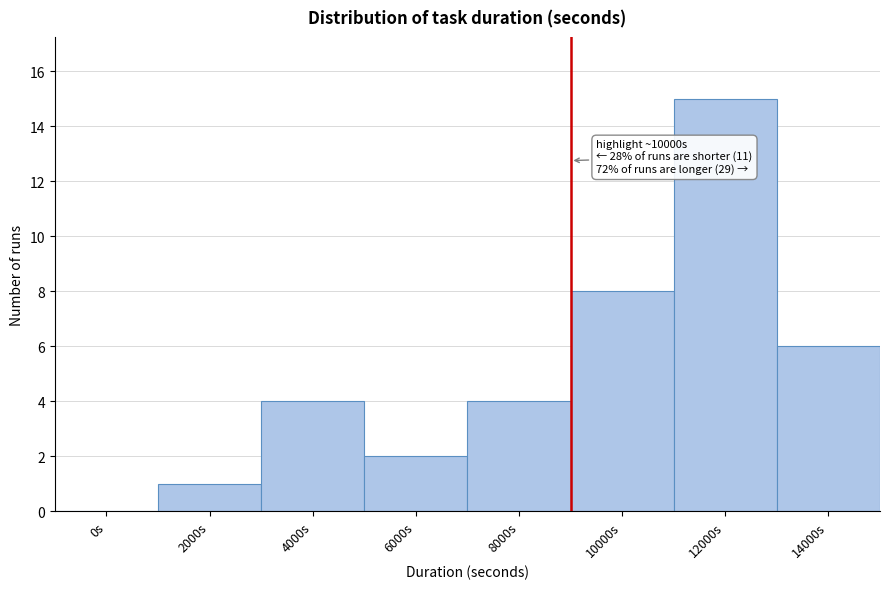

Reading left to right, transcribe all the data shown in this chart.

0s=0	2000s=1	4000s=4	6000s=2	8000s=4	10000s=8	12000s=15	14000s=6